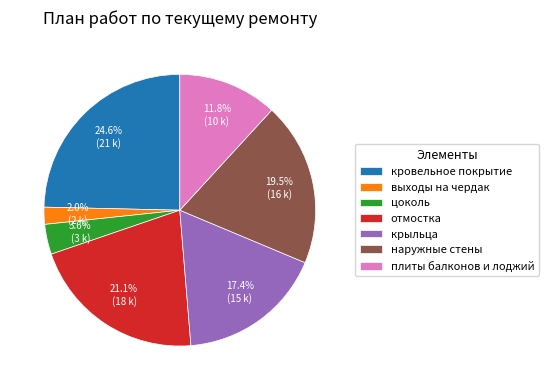

Does плиты балконов и лоджий represent more than half of the total?

No